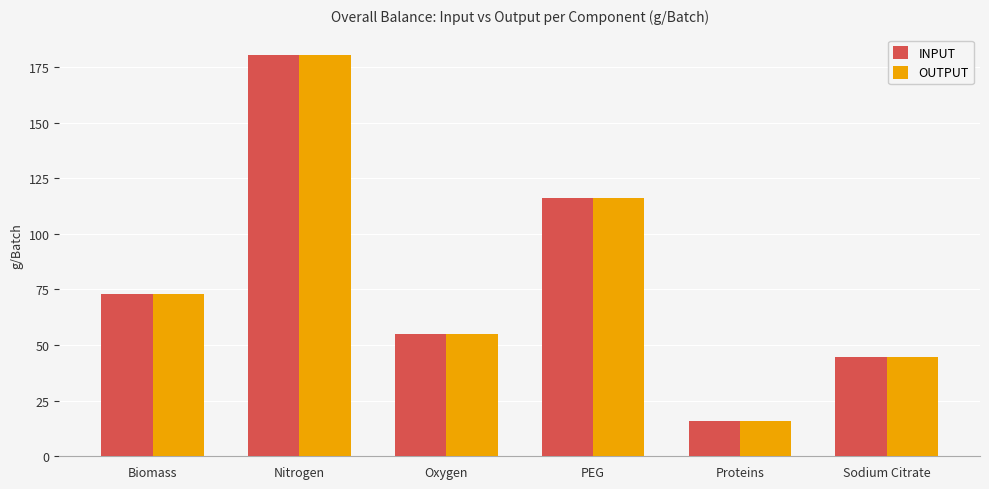

Rank the categories by OUTPUT value from lowest to highest.

Proteins, Sodium Citrate, Oxygen, Biomass, PEG, Nitrogen